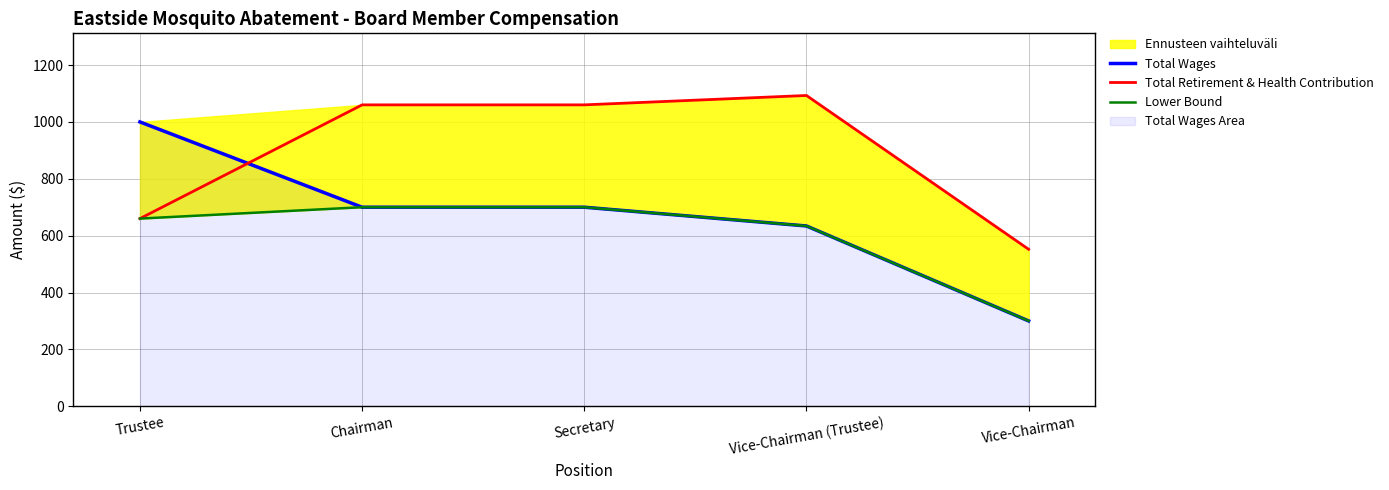

True or false: Total Wages has a value of 463 at Chairman.

False